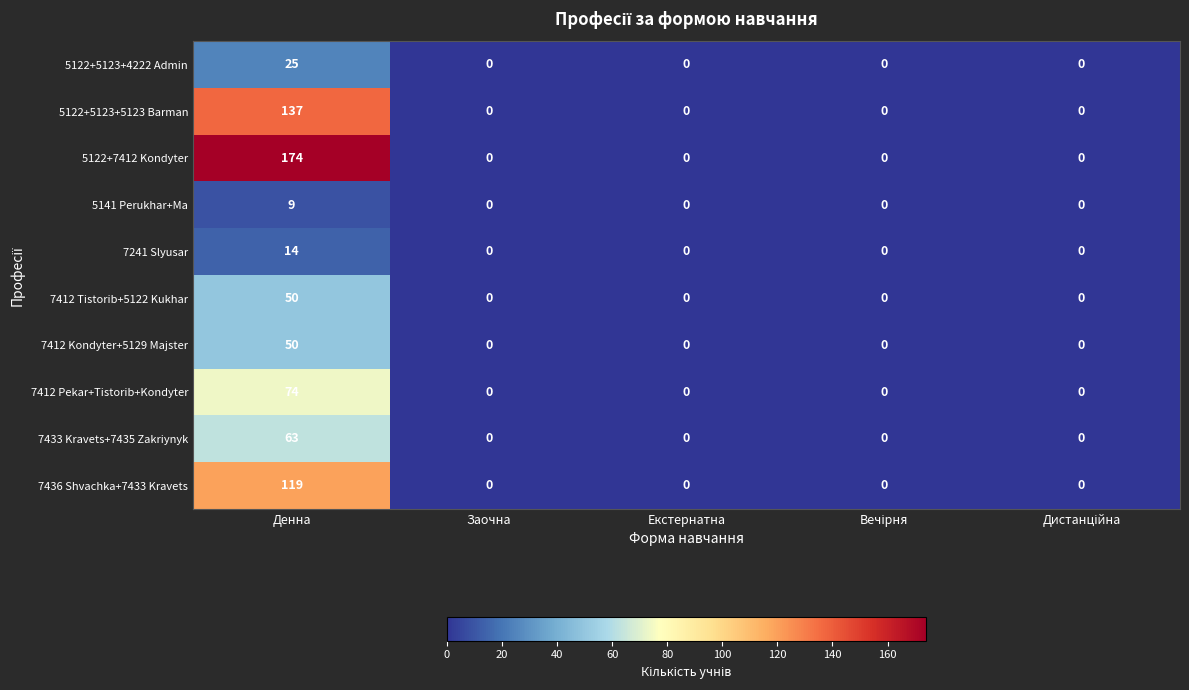

Which series has the largest range (max minus min)?

5122+7412 Kondyter